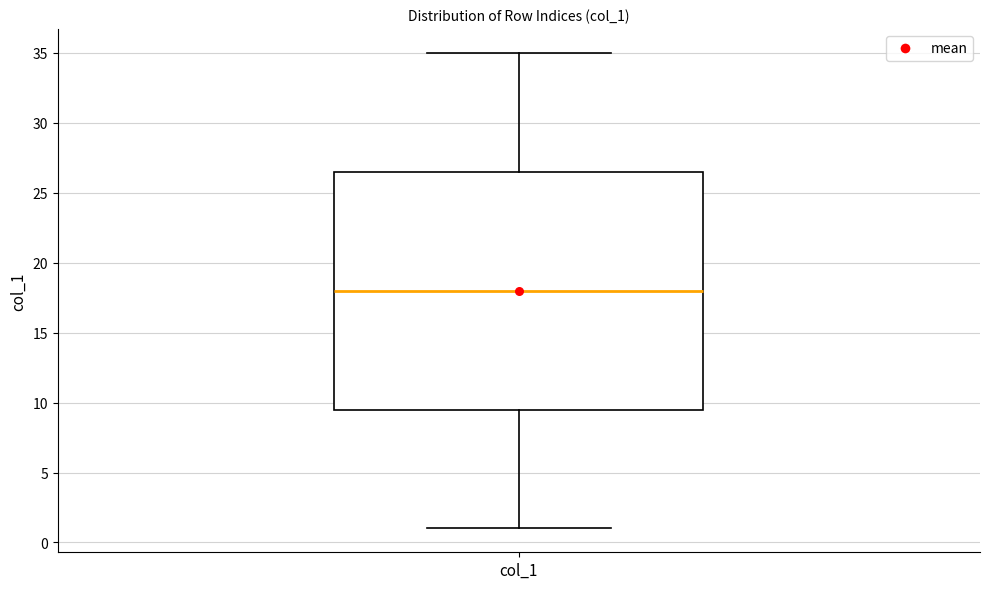

Transcribe this box plot: give where the median line is, the range the box spans, and where the two whiskers end, as read against the y-axis. The values are not printed on the chart, so give them approximately, as read against the axis.

median 18.0, box 9.5 to 26.5, whiskers 1.0 to 35.0